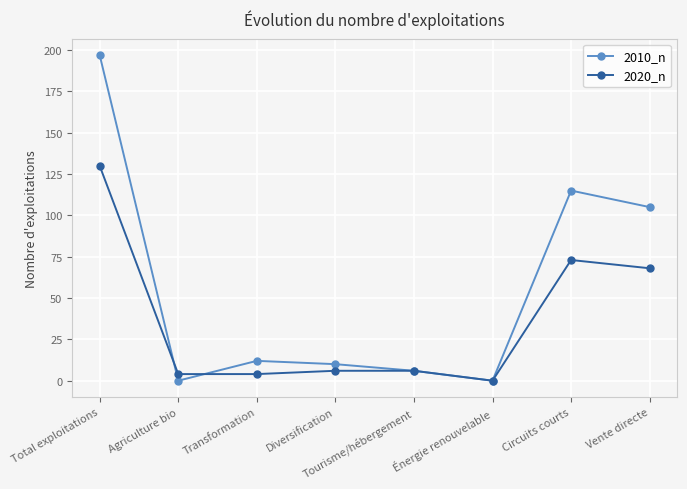

What are all the series names shown in the legend?

2010_n, 2020_n